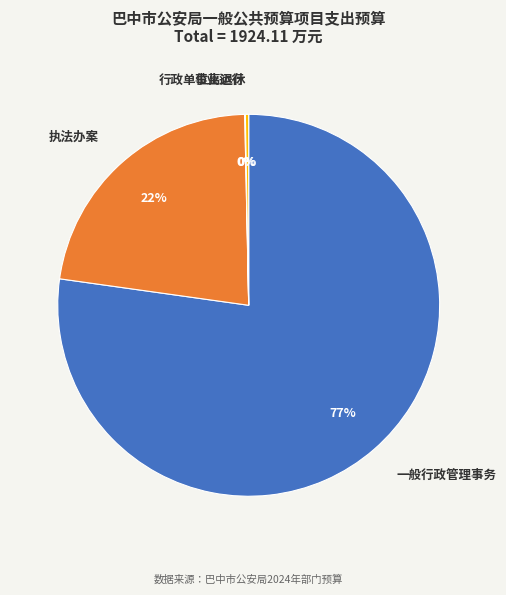

What is the largest slice in the pie chart?

一般行政管理事务